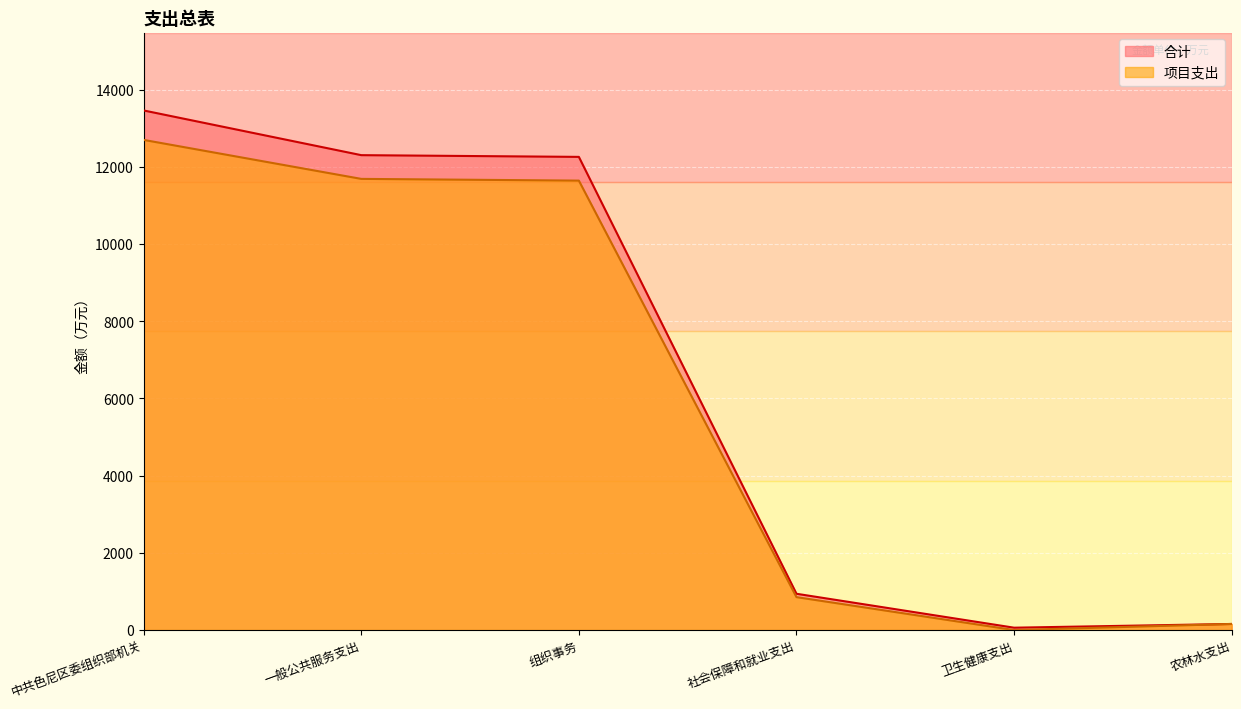

The value of 合计 at 组织事务 is 12259.9. True or false?

True